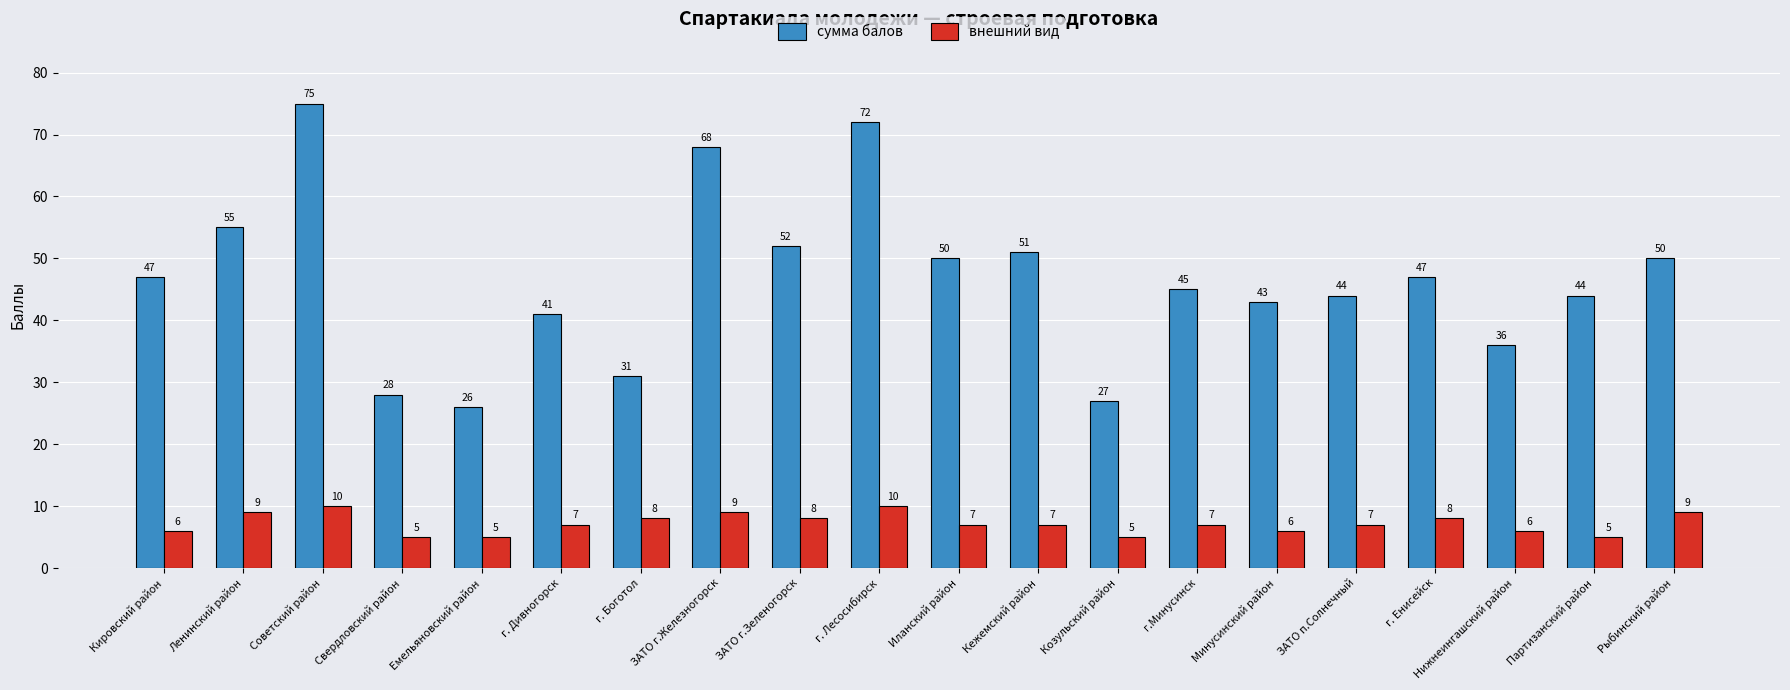

The value of внешний вид at Кировский район is 6. True or false?

True